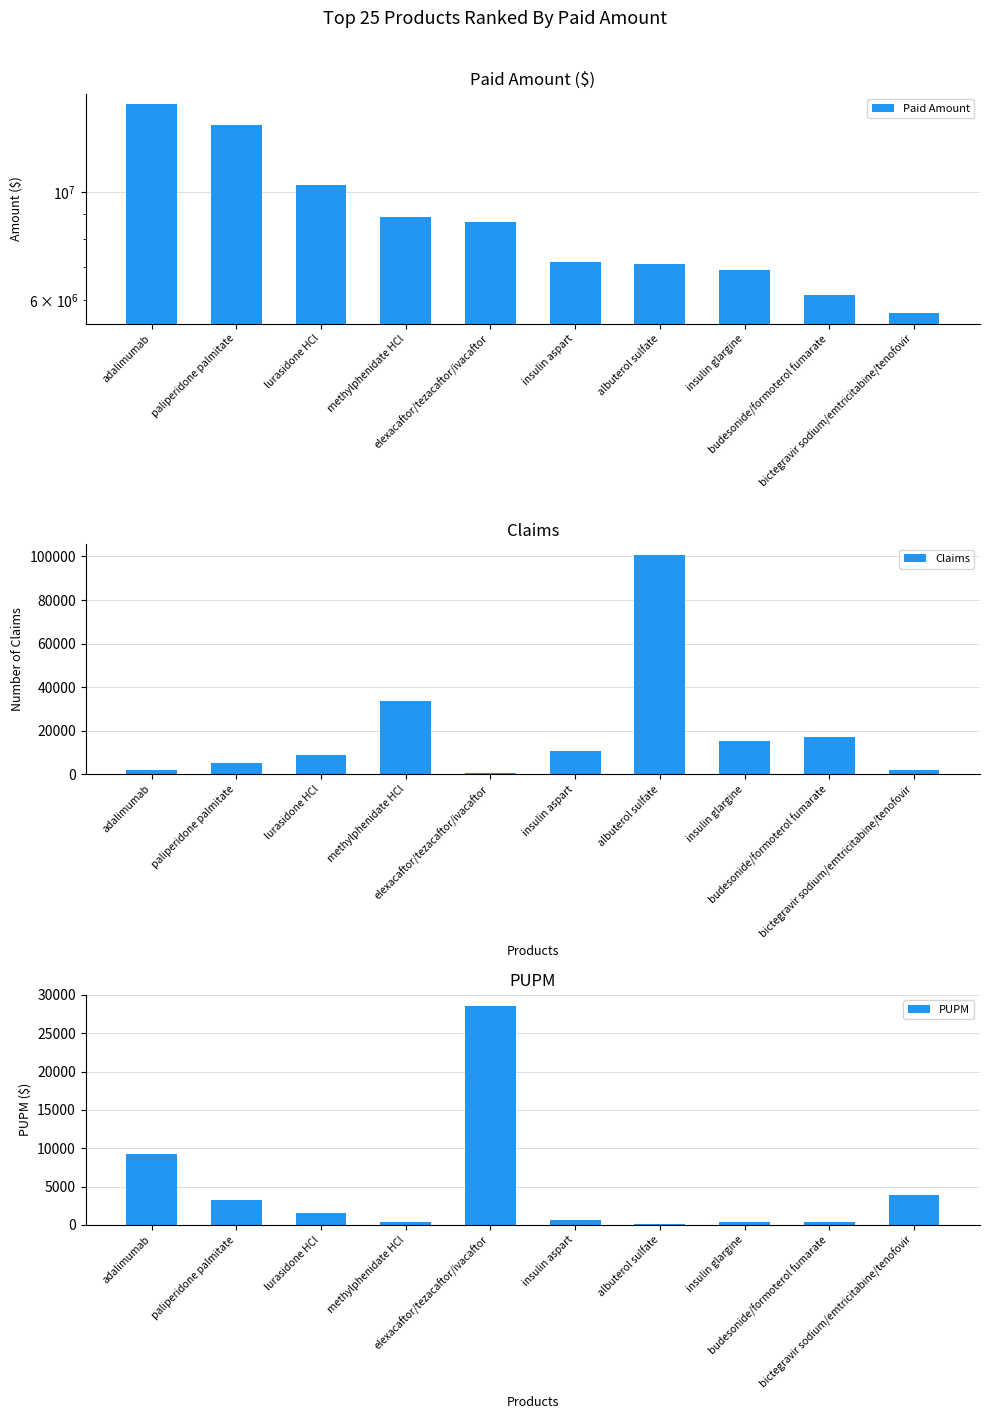

What position from the right is budesonide/formoterol fumarate?

2